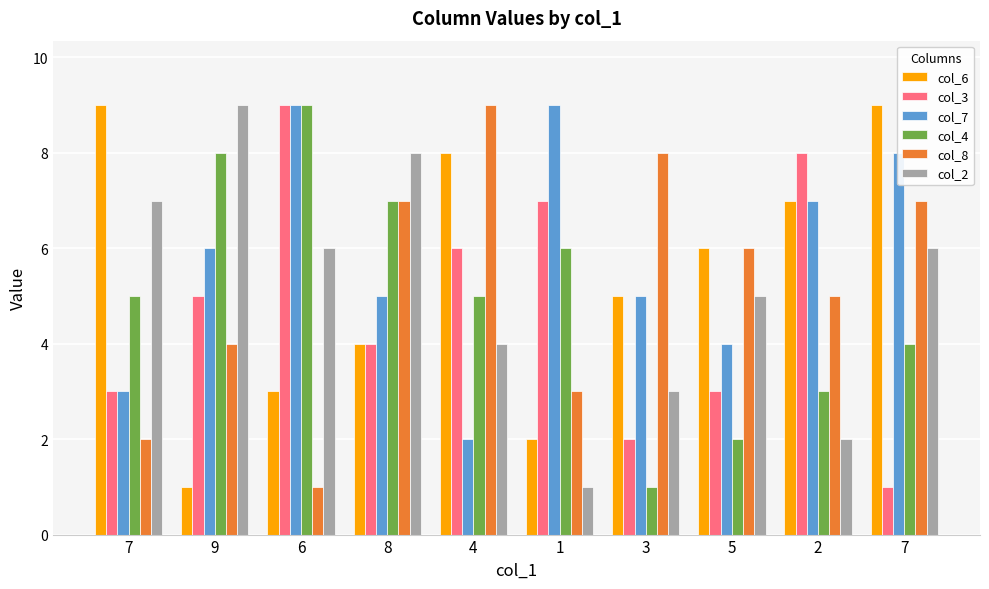

What is the total value across all series at 4?

34